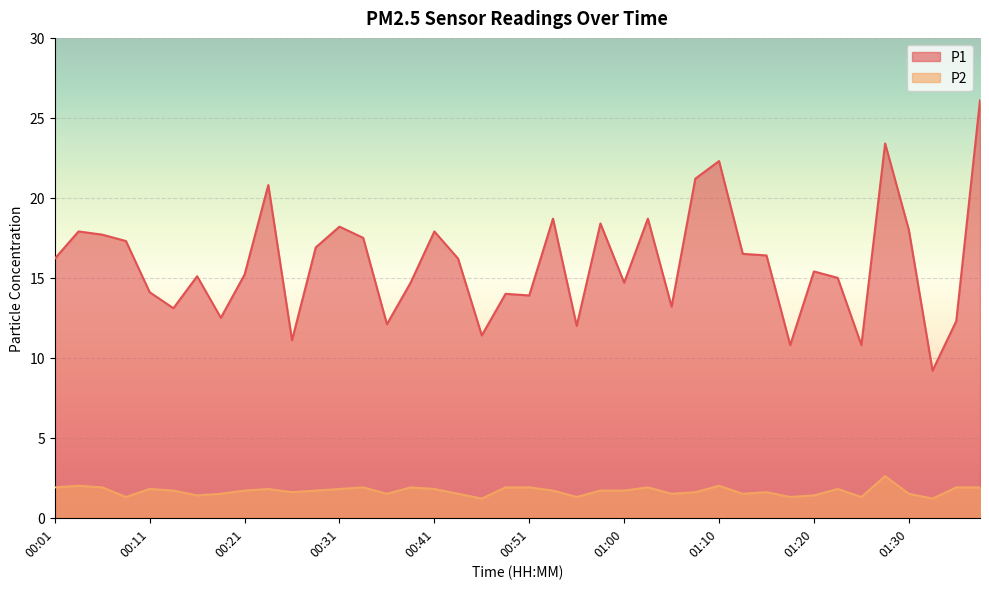

How many lines are shown in the chart?

2